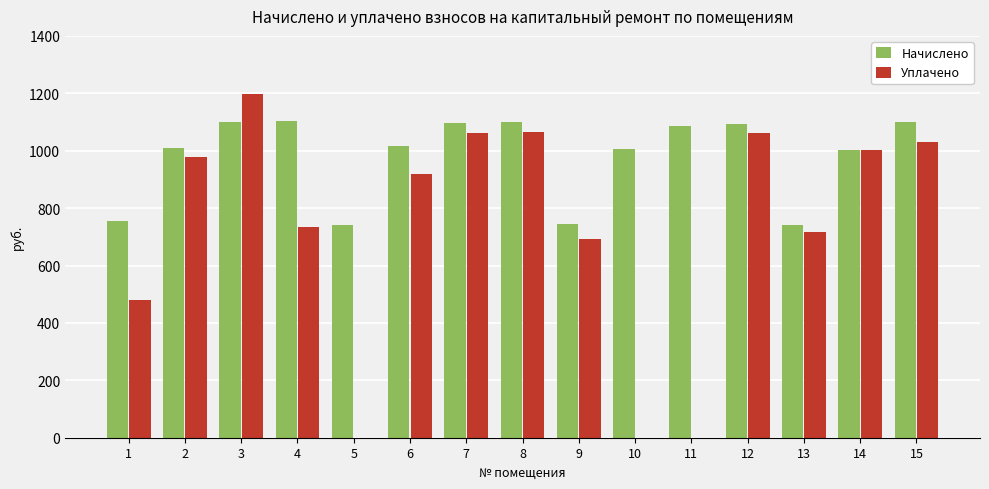

What is the sum of the Начислено values at 12 and 13?

1835.6